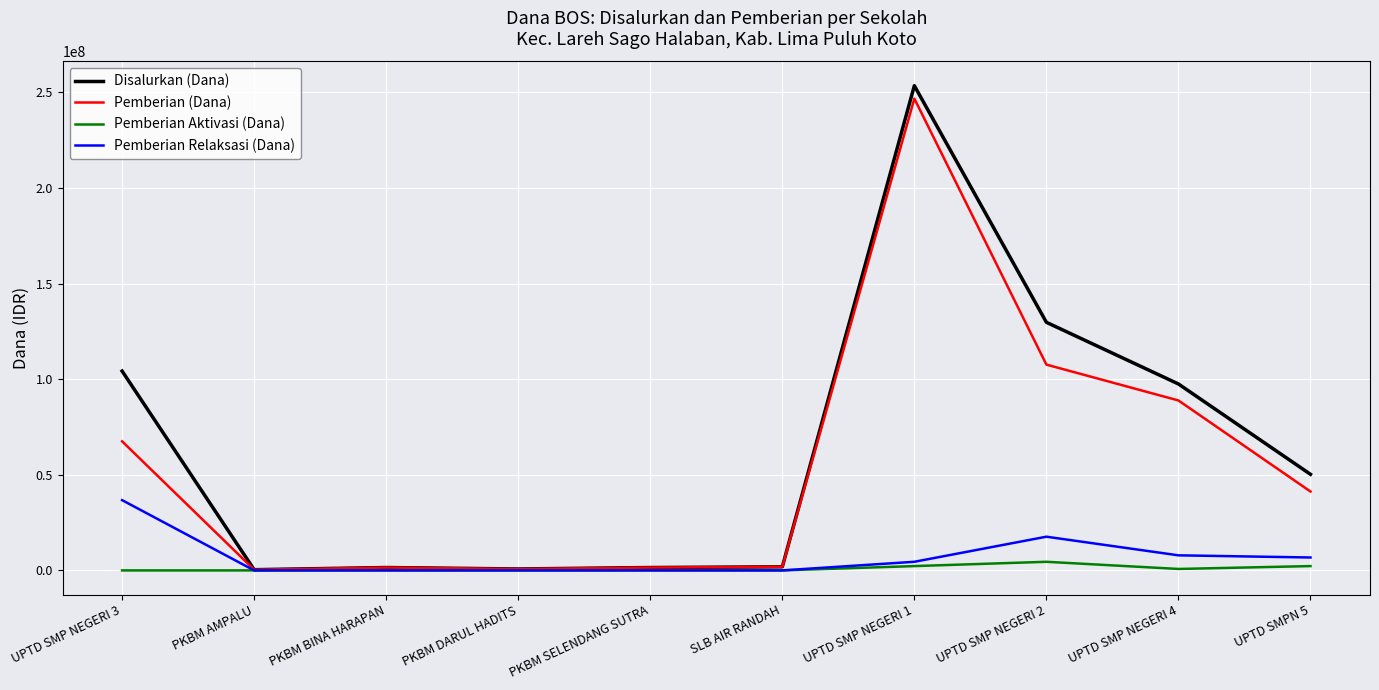

Count the Pemberian Aktivasi (Dana) values in the range 0 to 2250000.

9